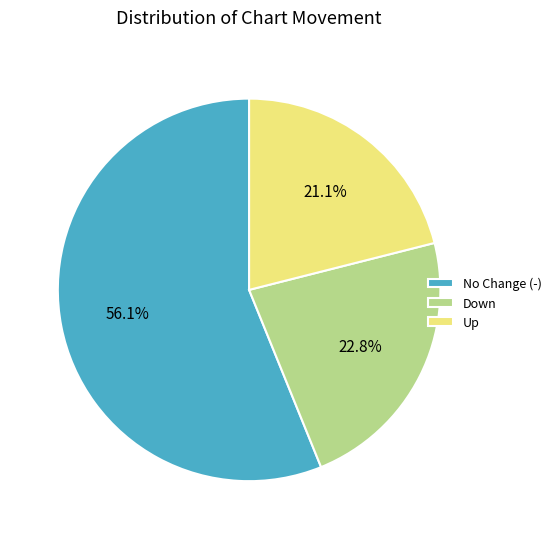

Rank the categories by value from highest to lowest.

No Change (-), Down, Up